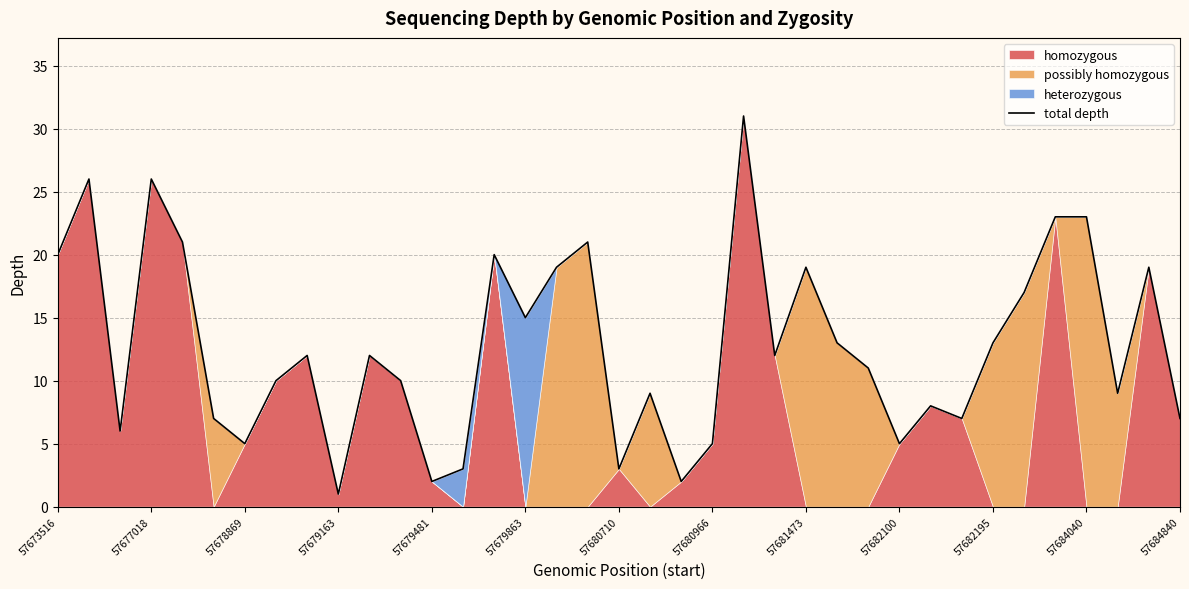

The value of total depth at 57684040 is 23. True or false?

True